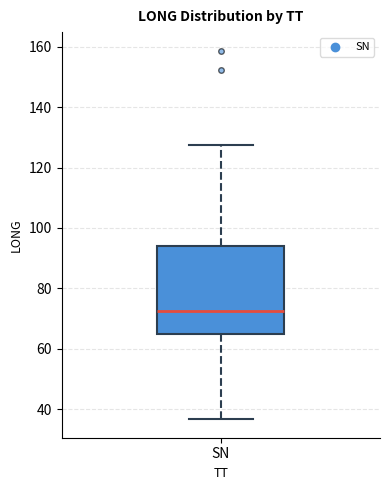

Read this box plot against the y-axis: the position of the median line, the range covered by the box, and the ends of both whiskers. The values are not printed on the chart, so give them approximately, as read against the axis.

median 72, box 64 to 94, whiskers 36 to 128